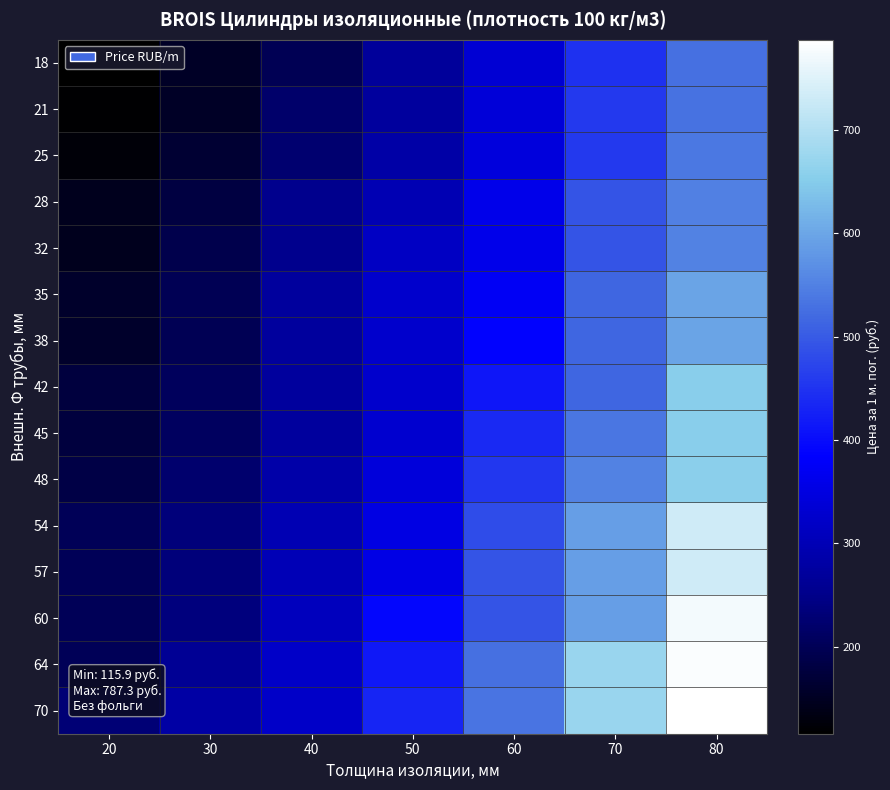

Reading left to right, transcribe all the data shown in this chart.

18: 20=115.9	30=153.3	40=199.2	50=268.1	60=335.7	70=448.0	80=528.9
21: 20=119.5	30=153.3	40=219.8	50=272.9	60=339.3	70=457.6	80=531.3
25: 20=125.6	30=167.8	40=225.8	50=281.3	60=344.1	70=457.6	80=539.7
28: 20=144.9	30=181.1	40=253.6	50=298.2	60=361.0	70=491.4	80=550.6
32: 20=147.3	30=190.8	40=253.6	50=317.6	60=362.2	70=491.4	80=551.8
35: 20=159.4	30=199.2	40=271.7	50=326.0	60=374.3	70=515.6	80=597.7
38: 20=159.4	30=199.2	40=271.7	50=326.0	60=386.4	70=515.6	80=597.7
42: 20=176.3	30=206.5	40=272.9	50=327.2	60=414.2	70=515.6	80=655.7
45: 20=176.3	30=208.9	40=272.9	50=328.4	60=435.9	70=536.1	80=655.7
48: 20=184.7	30=221.0	40=283.8	50=342.9	60=455.2	70=551.8	80=658.1
54: 20=200.4	30=235.5	40=299.4	50=353.8	60=483.0	70=590.4	80=732.9
57: 20=201.6	30=235.5	40=300.7	50=355.0	60=491.4	70=590.4	80=732.9
60: 20=201.6	30=237.9	40=307.9	50=392.4	60=492.6	70=590.4	80=772.8
64: 20=201.6	30=262.0	40=321.2	50=415.4	60=528.9	70=672.6	80=781.2
70: 20=230.6	30=280.1	40=322.4	50=432.3	60=533.7	70=672.6	80=787.3